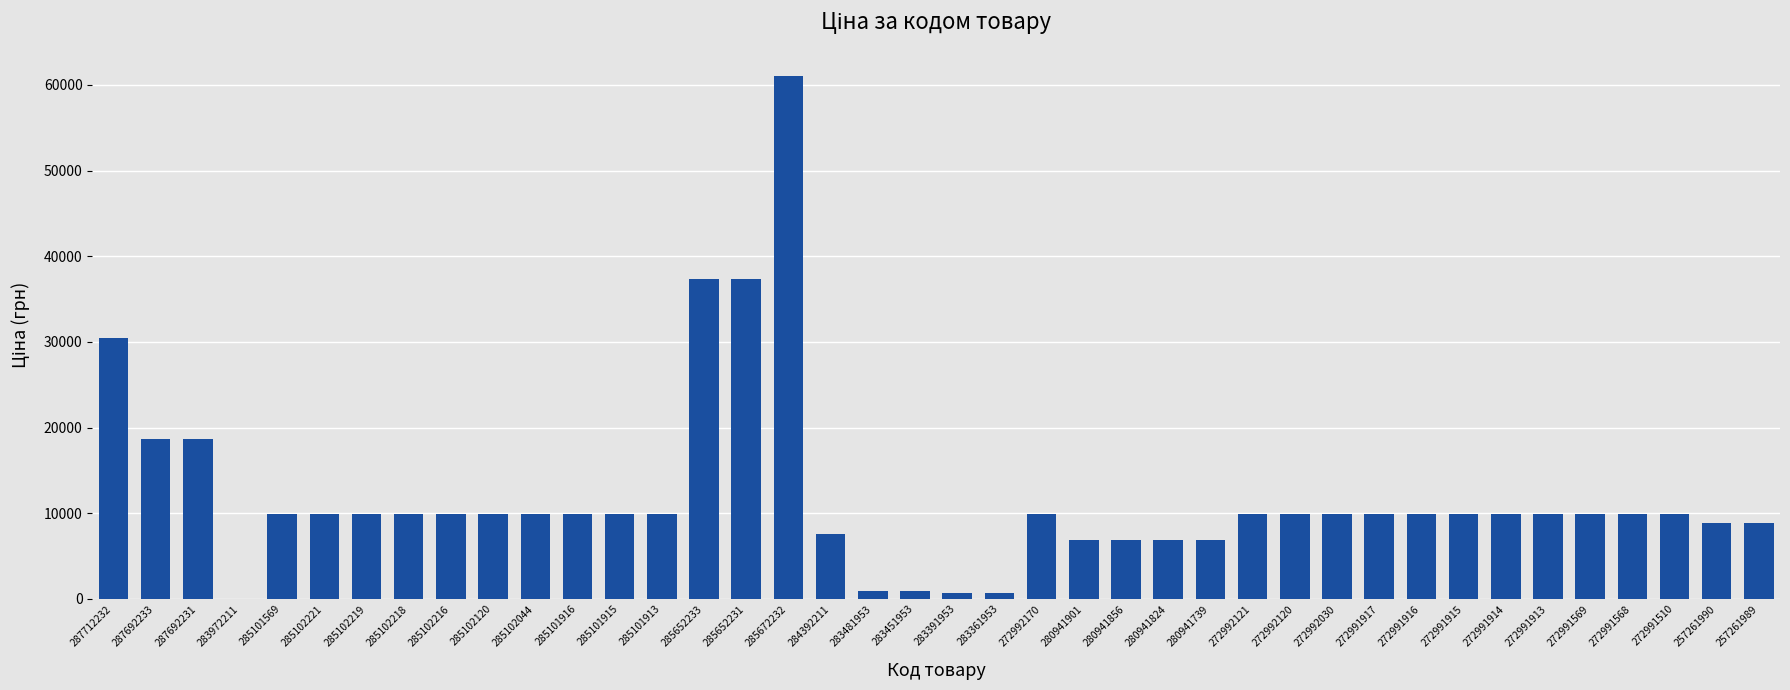

What is the greatest value displayed?

61024.7